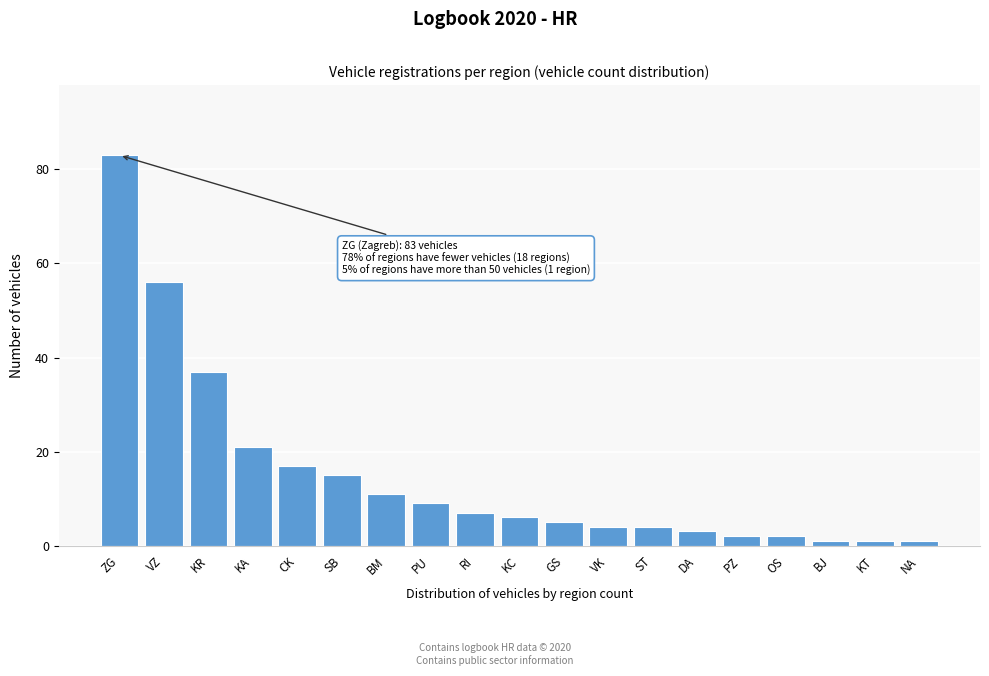

Reading left to right, what are all the values shown in this chart?

ZG=83	VZ=56	KR=37	KA=21	CK=17	SB=15	BM=11	PU=9	RI=7	KC=6	GS=5	VK=4	ST=4	DA=3	PZ=2	OS=2	BJ=1	KT=1	NA=1